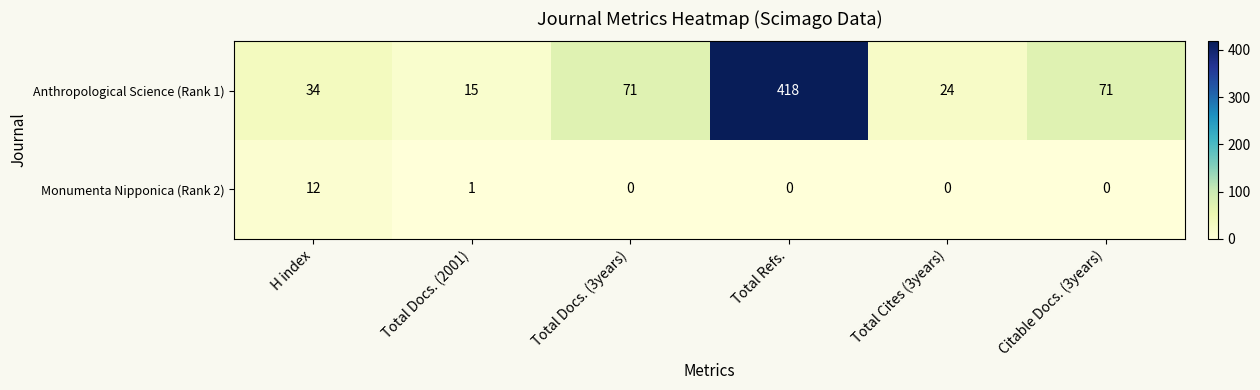

The Anthropological Science (Rank 1) series shows 71 at Total Docs. (3years). True or false?

True